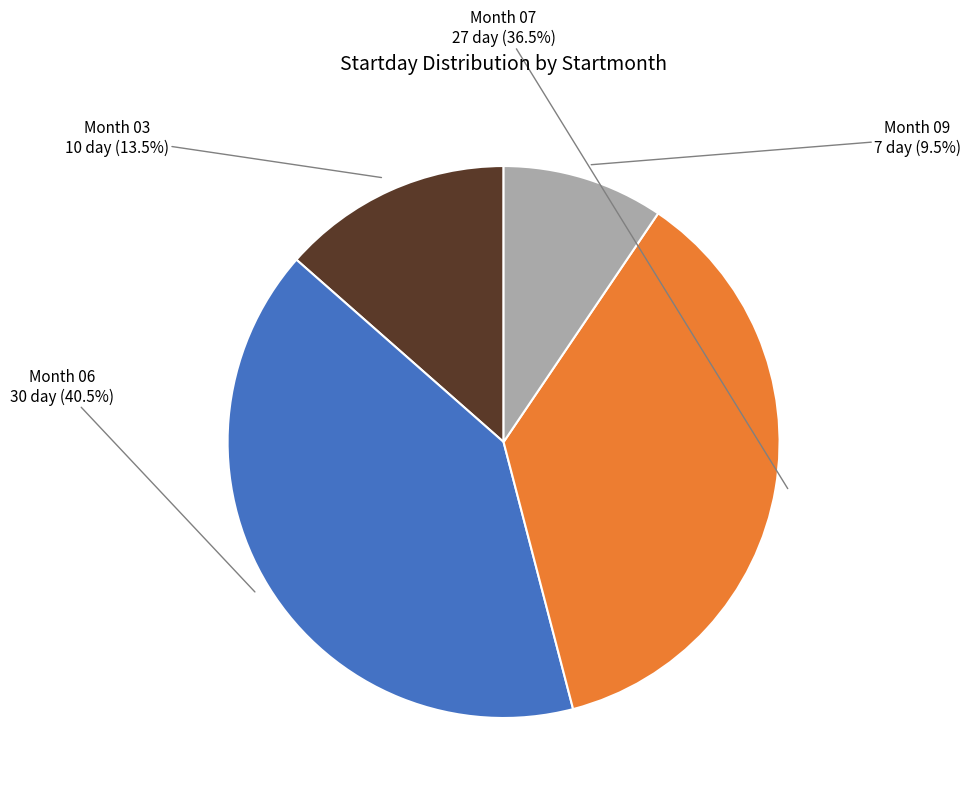

Is there any slice that represents more than half of the pie?

No